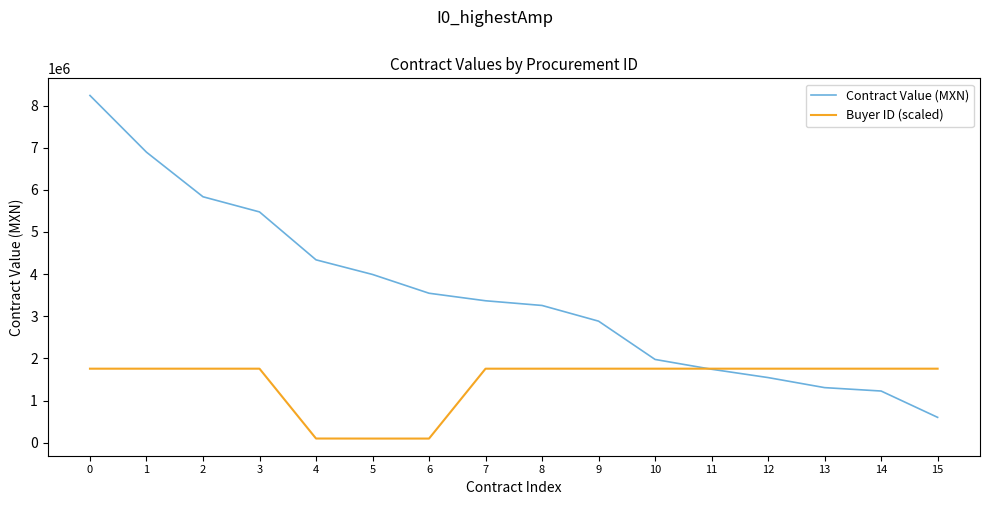

List the series in order of their overall mean, lowest first.

Buyer ID (scaled), Contract Value (MXN)